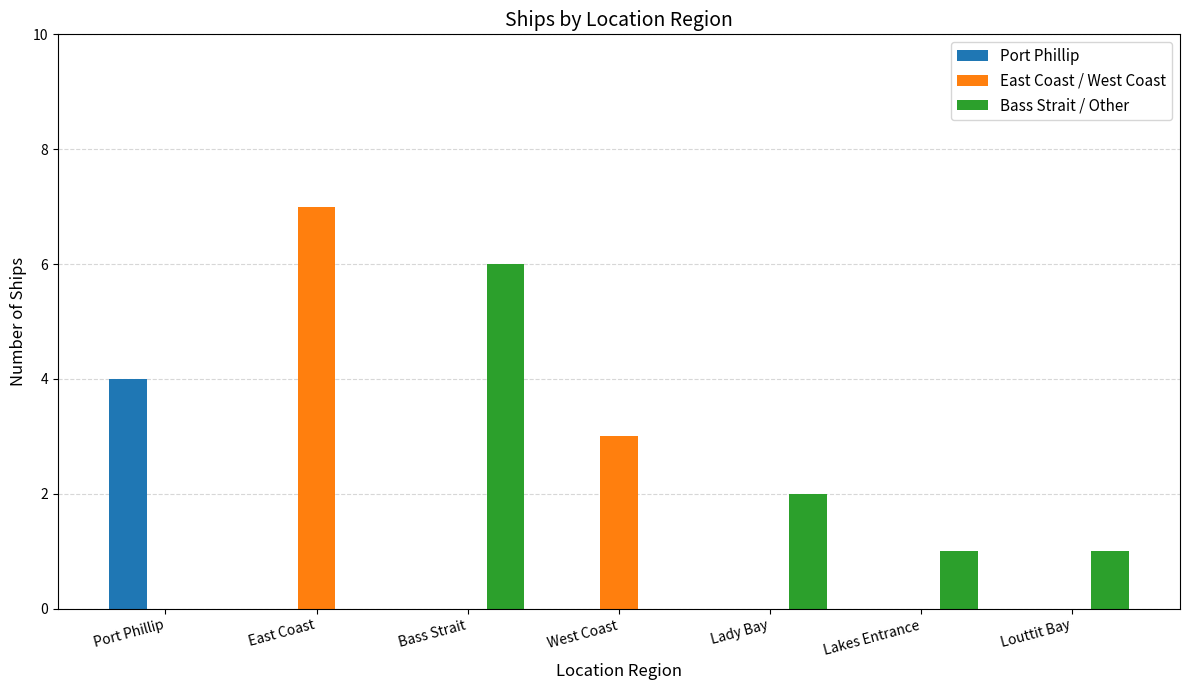

At which category is the sum across all series the highest?

East Coast